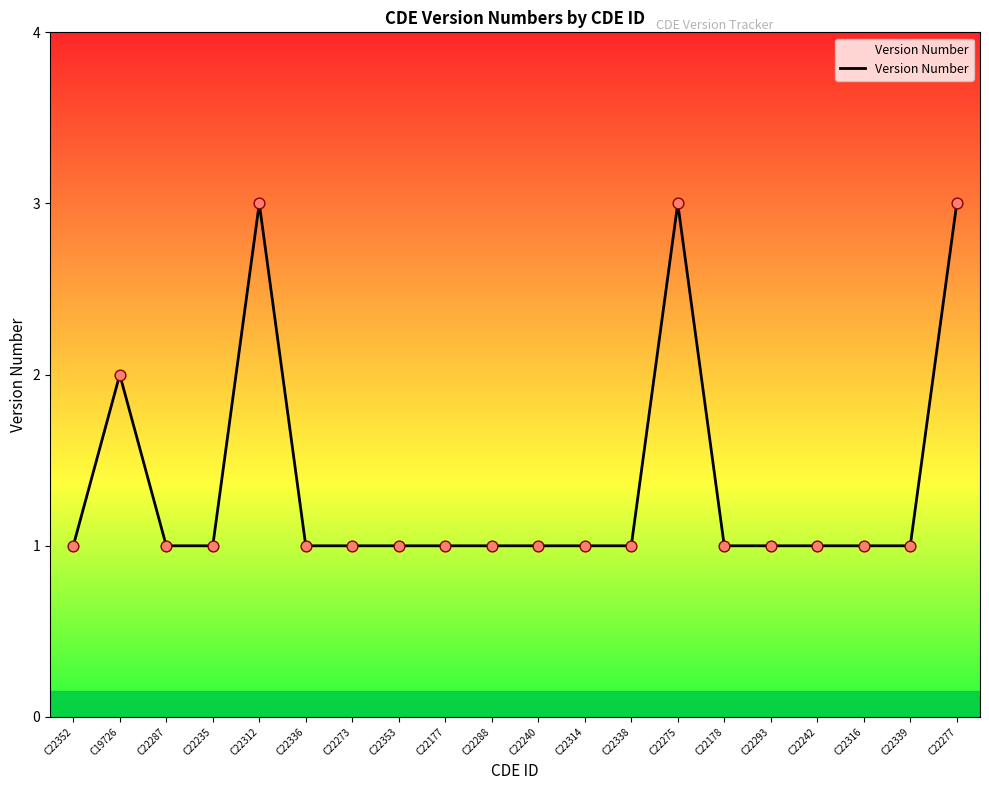

What is the ratio of the value at C22312 to the value at C22275?

1.0